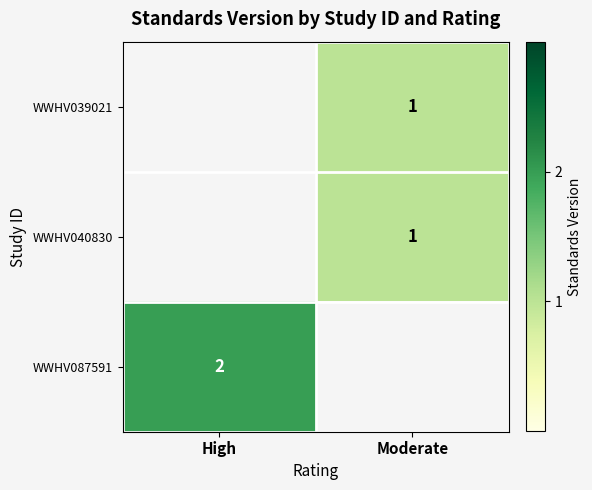

The WWHV039021 series shows 2 at Moderate. True or false?

False